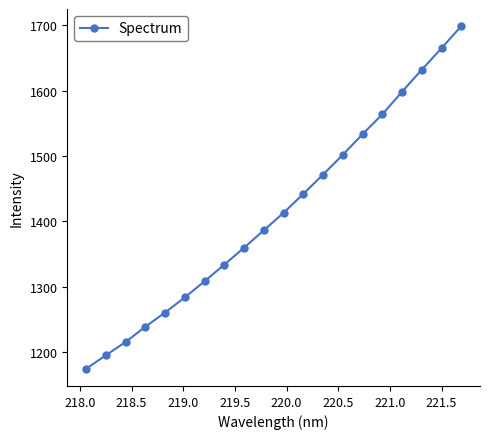

What is the smallest value displayed?

1174.0